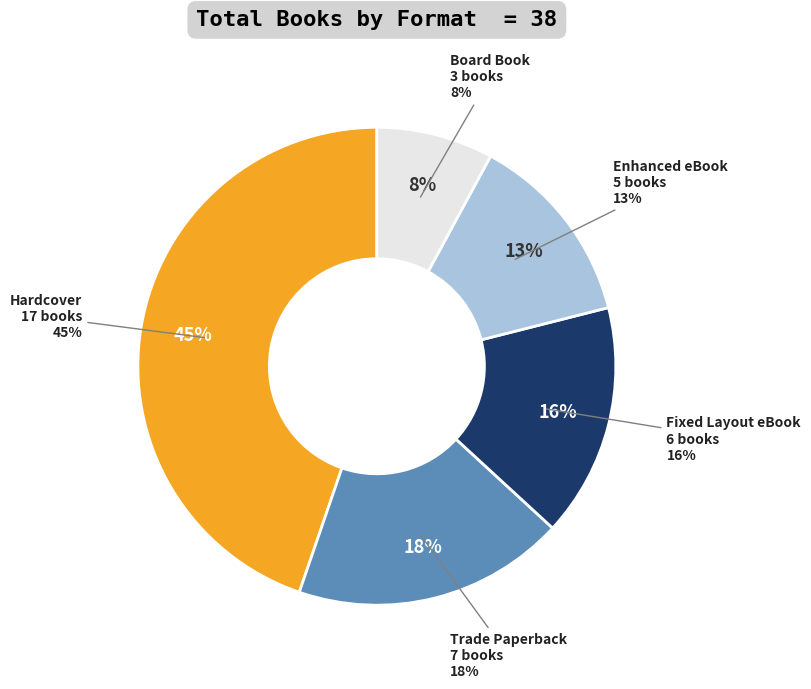

The Fixed Layout eBook slice represents 16% of the pie. True or false?

True